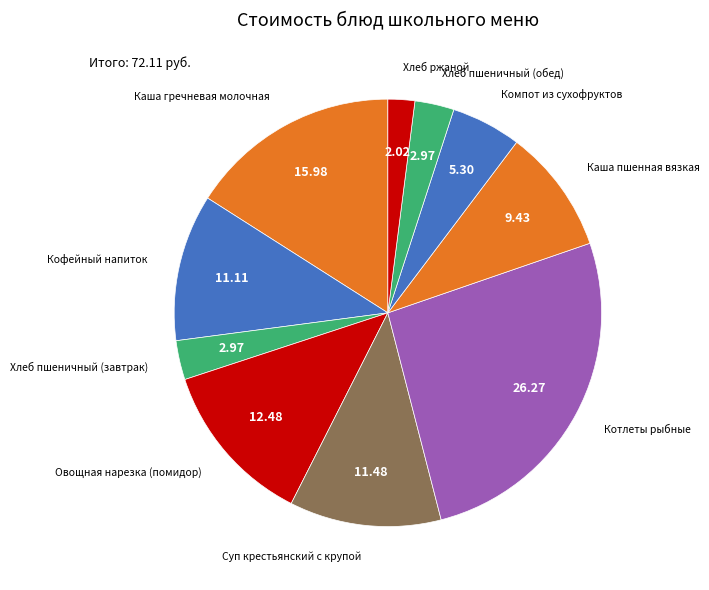

What is the smallest slice in the pie chart?

Хлеб ржаной